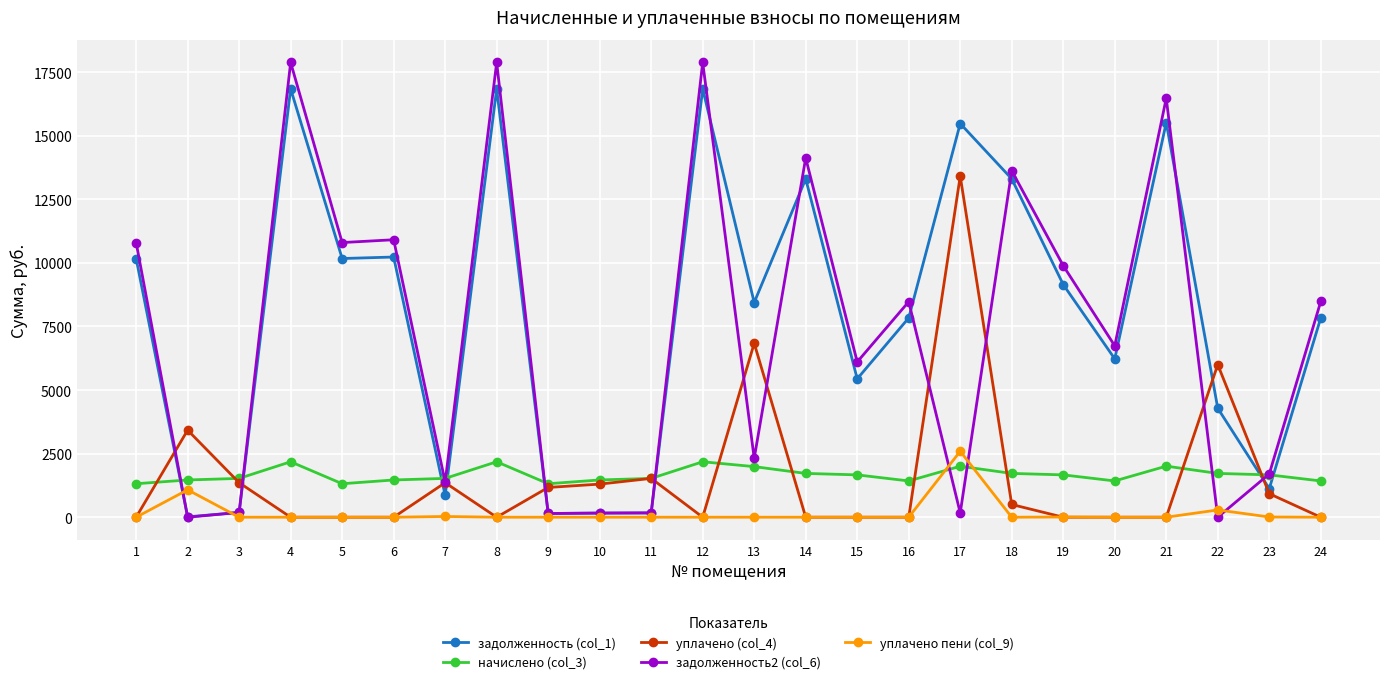

Which series has the largest total across all categories?

задолженность (col_1)